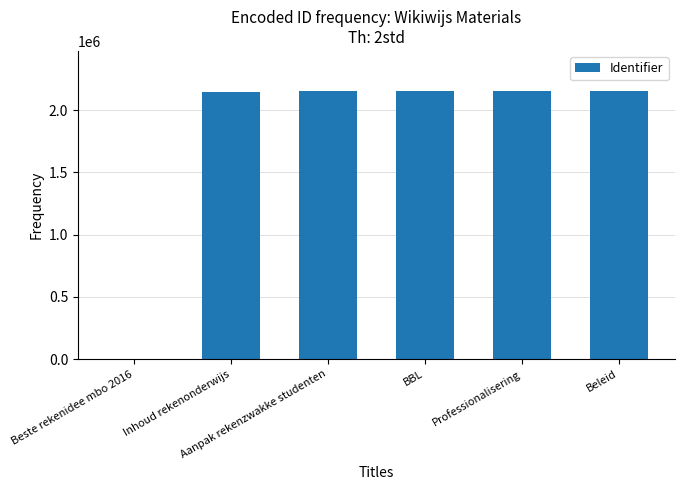

How many categories are shown in the chart?

6